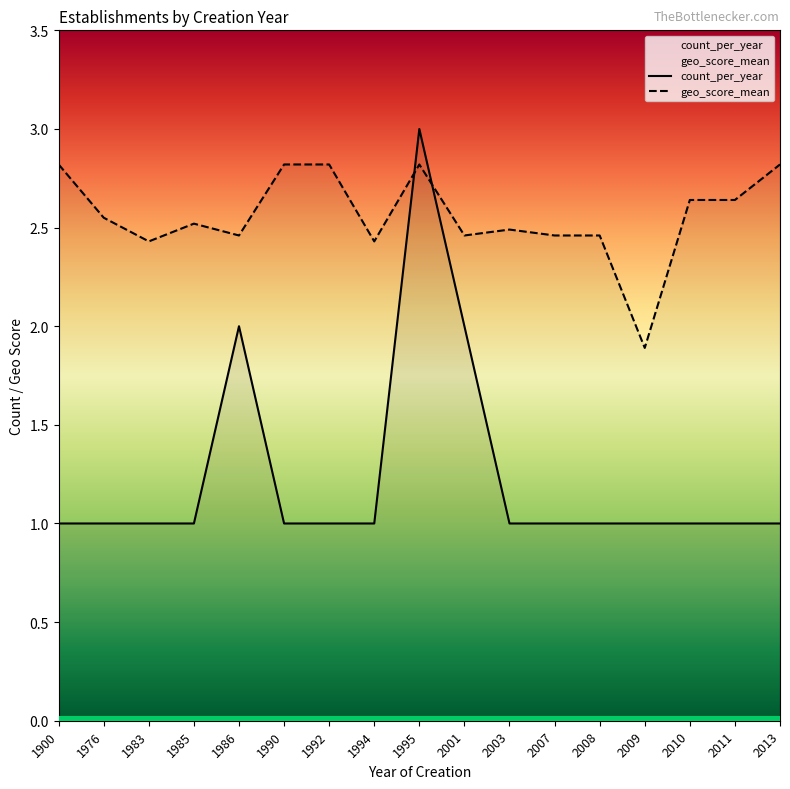

How many values in the geo_score_mean series exceed 2?

16